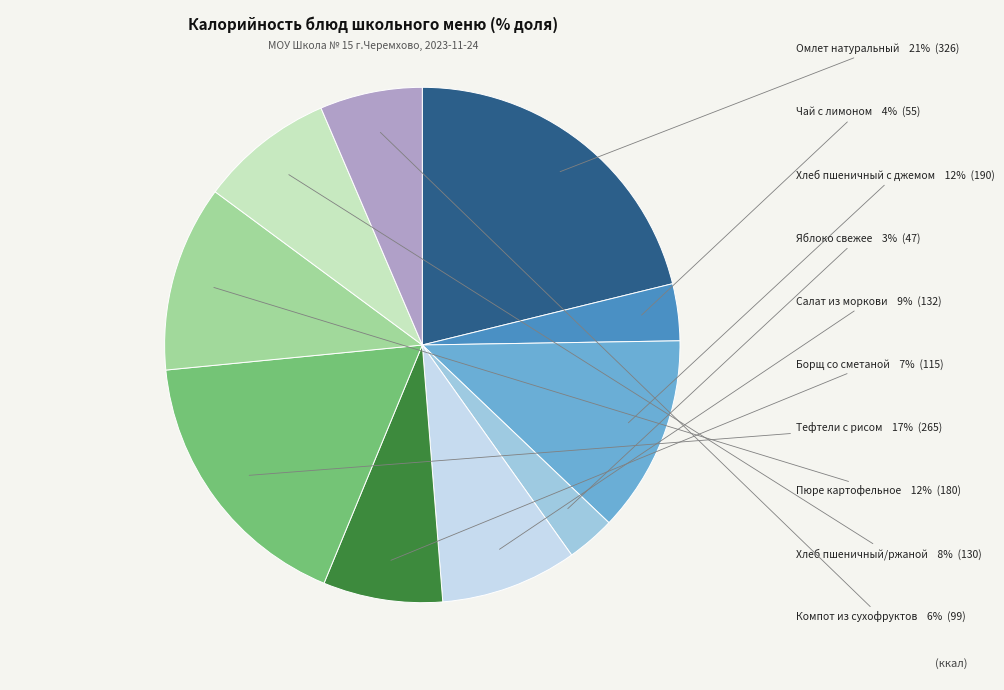

Is there a majority slice in this chart?

No